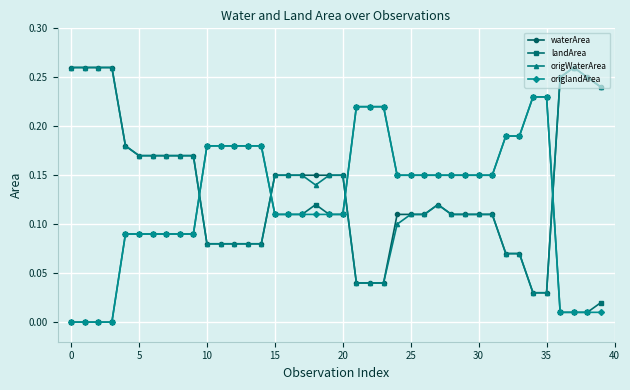

How many intersections are there between landArea and waterArea?

4